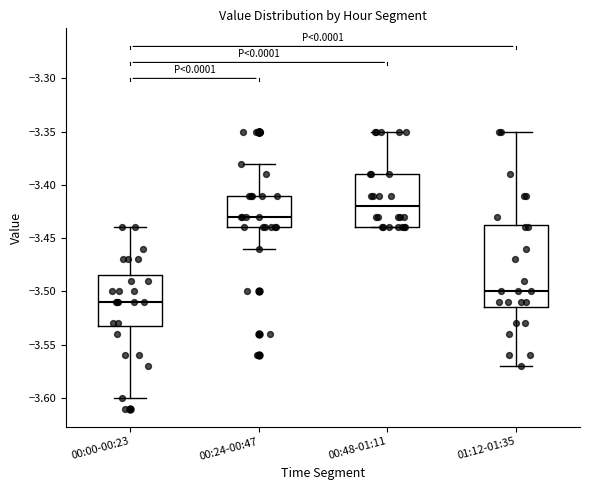

Reading left to right, read every box against the y-axis: the position of its median line, the range the box covers, and the ends of its whiskers. The values are not printed on the chart, so give them approximately, as read against the axis.

00:00-00:23: median -3.510, box -3.530 to -3.485, whiskers -3.600 to -3.440
00:24-00:47: median -3.430, box -3.440 to -3.410, whiskers -3.460 to -3.380
00:48-01:11: median -3.420, box -3.440 to -3.390, whiskers -3.440 to -3.350
01:12-01:35: median -3.500, box -3.515 to -3.435, whiskers -3.570 to -3.350